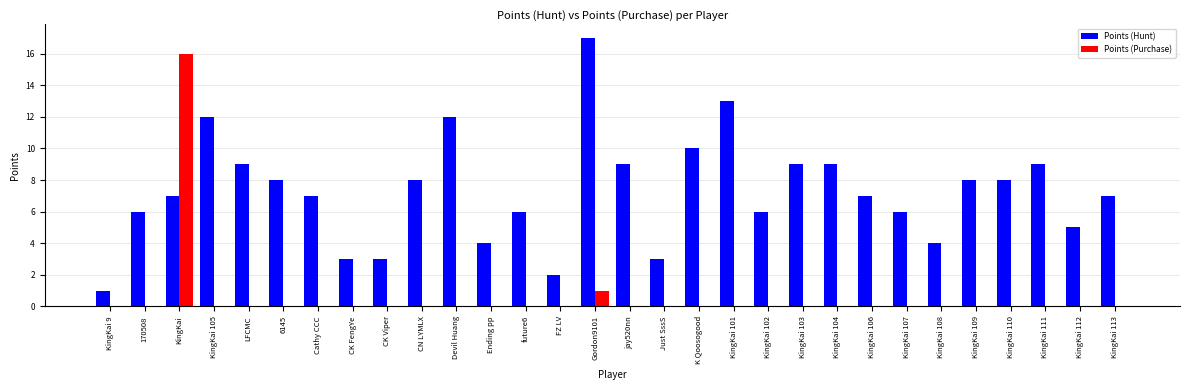

What is the sum of the Points (Hunt) values at KingKai 107 and KingKai 101?

19